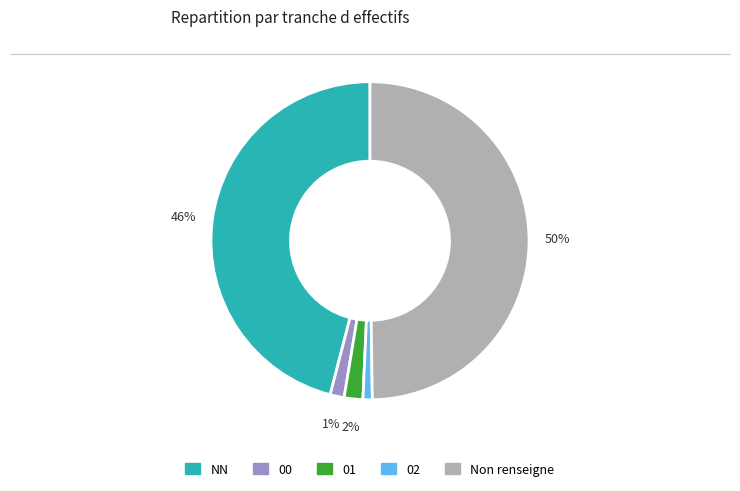

To the nearest percent, what is the average slice percentage?

20%